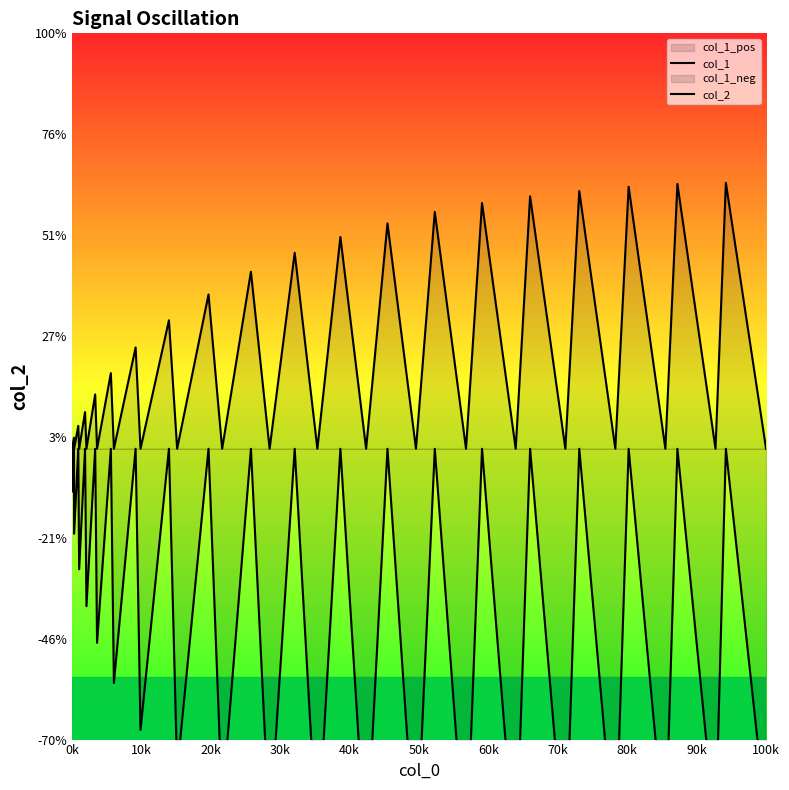

The col_2 series shows -0.1 at 70k. True or false?

False